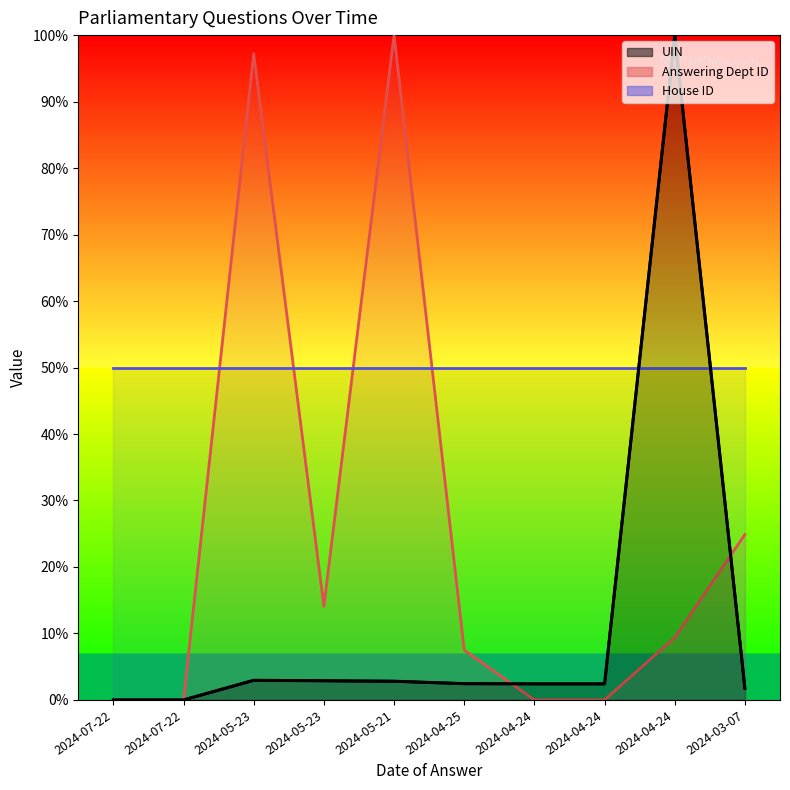

The value of UIN at 2024-03-07 is 0.0. True or false?

False